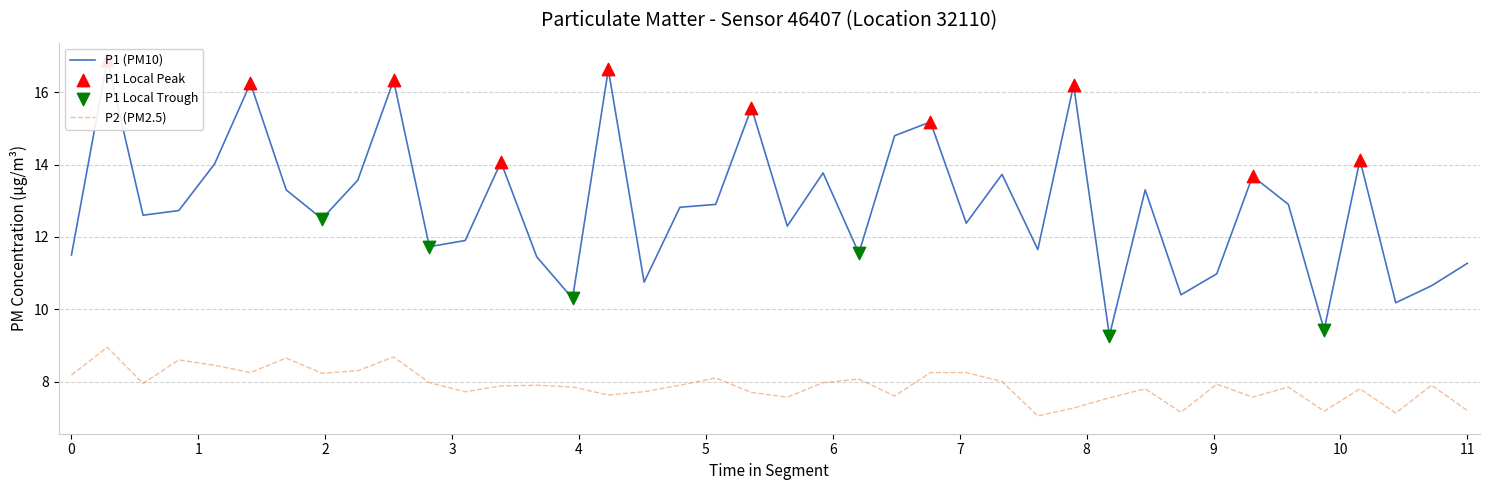

Which series contains the highest Y value?

P1